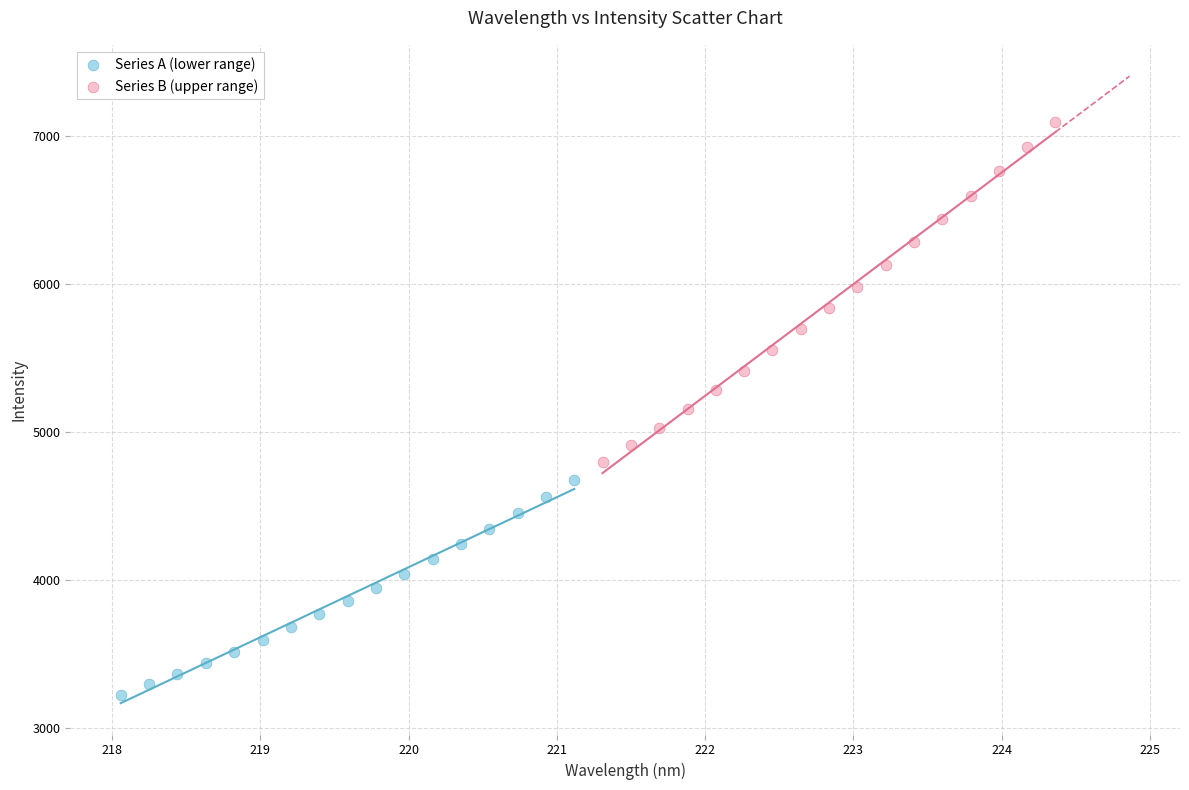

What are all the series names shown in the legend?

Series A (lower range), Series B (upper range)